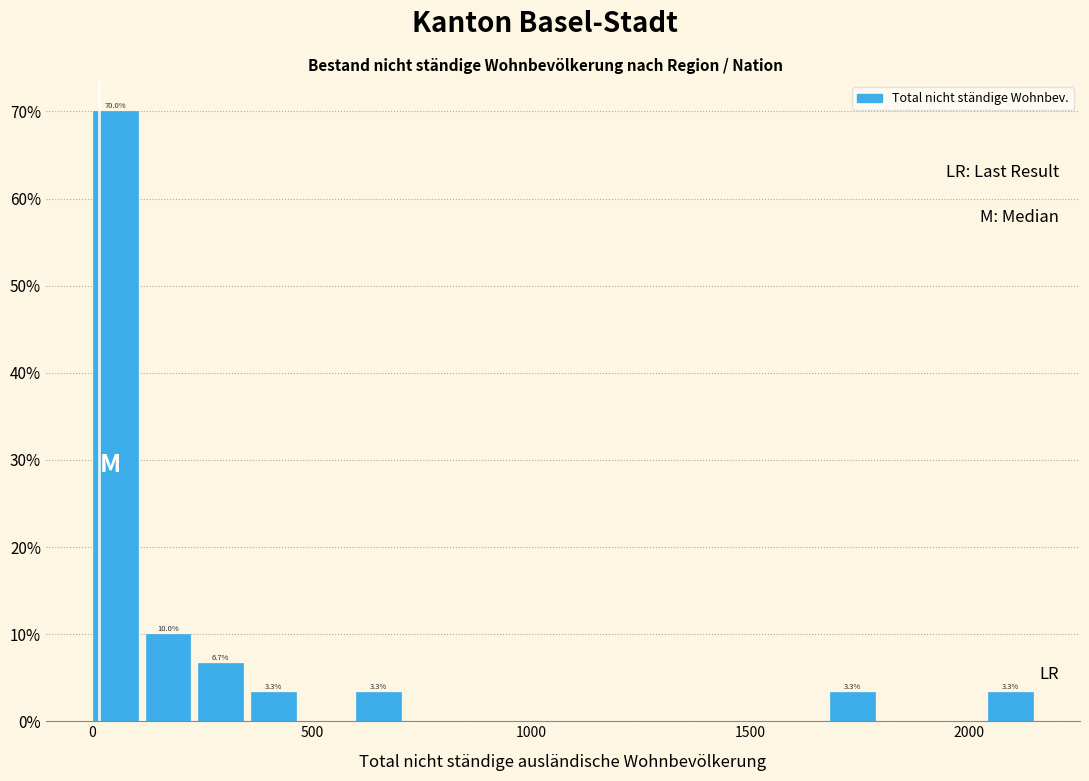

Read against the x-axis, roughly where is the centre of the tallest bar?

50